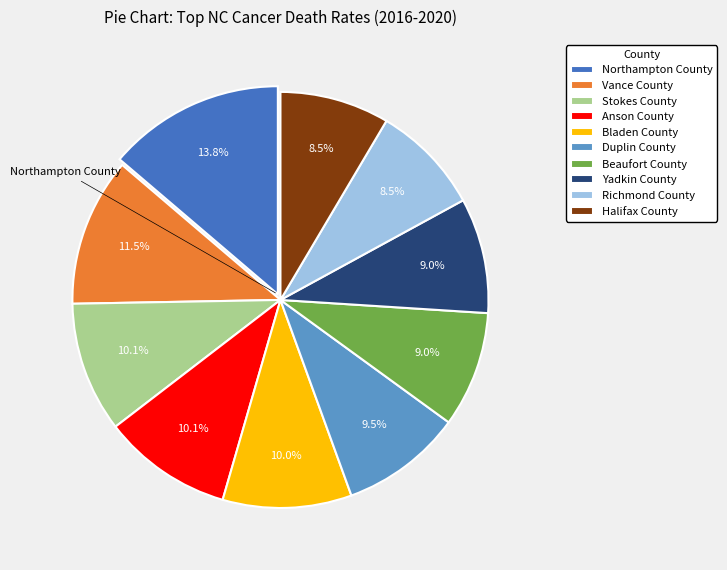

What is the largest slice in the pie chart?

Northampton County